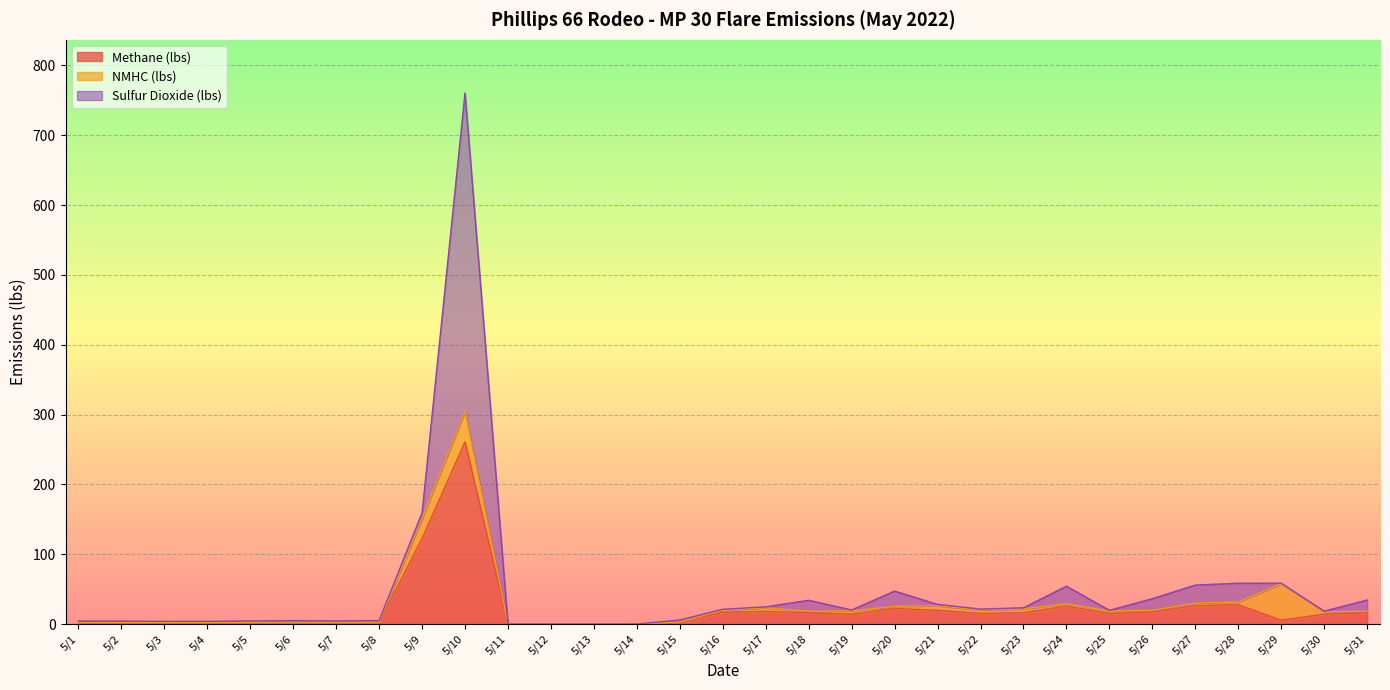

How many intersections are there between Methane (lbs) and NMHC (lbs)?

2